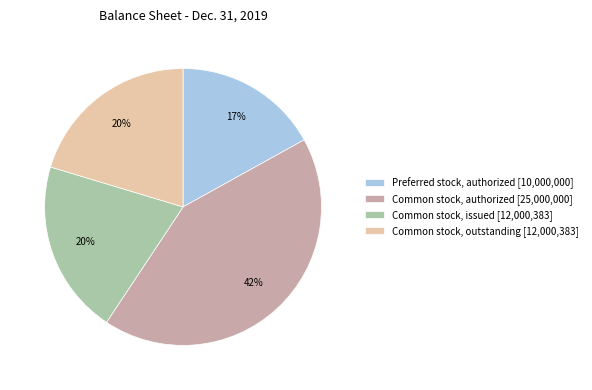

The Common stock, authorized [25,000,000] slice represents 36% of the pie. True or false?

False